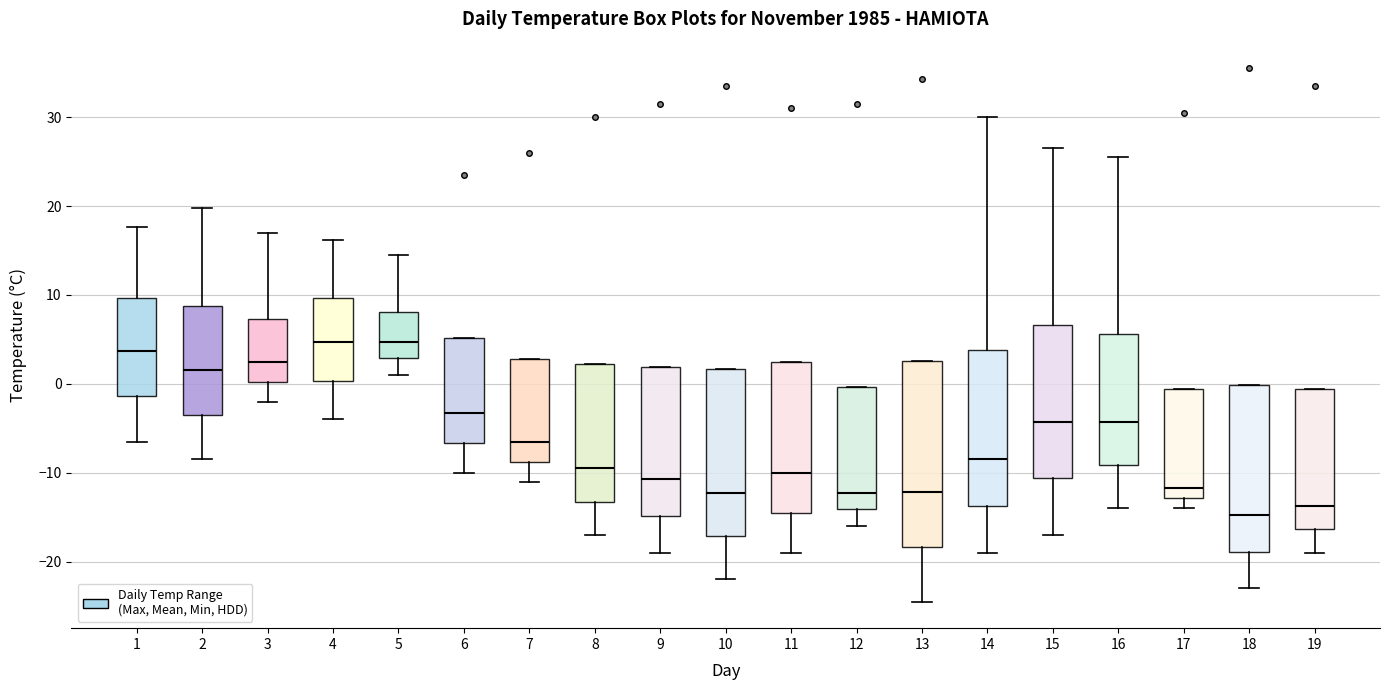

Which box is the tallest, from its lower edge to its upper edge?

13